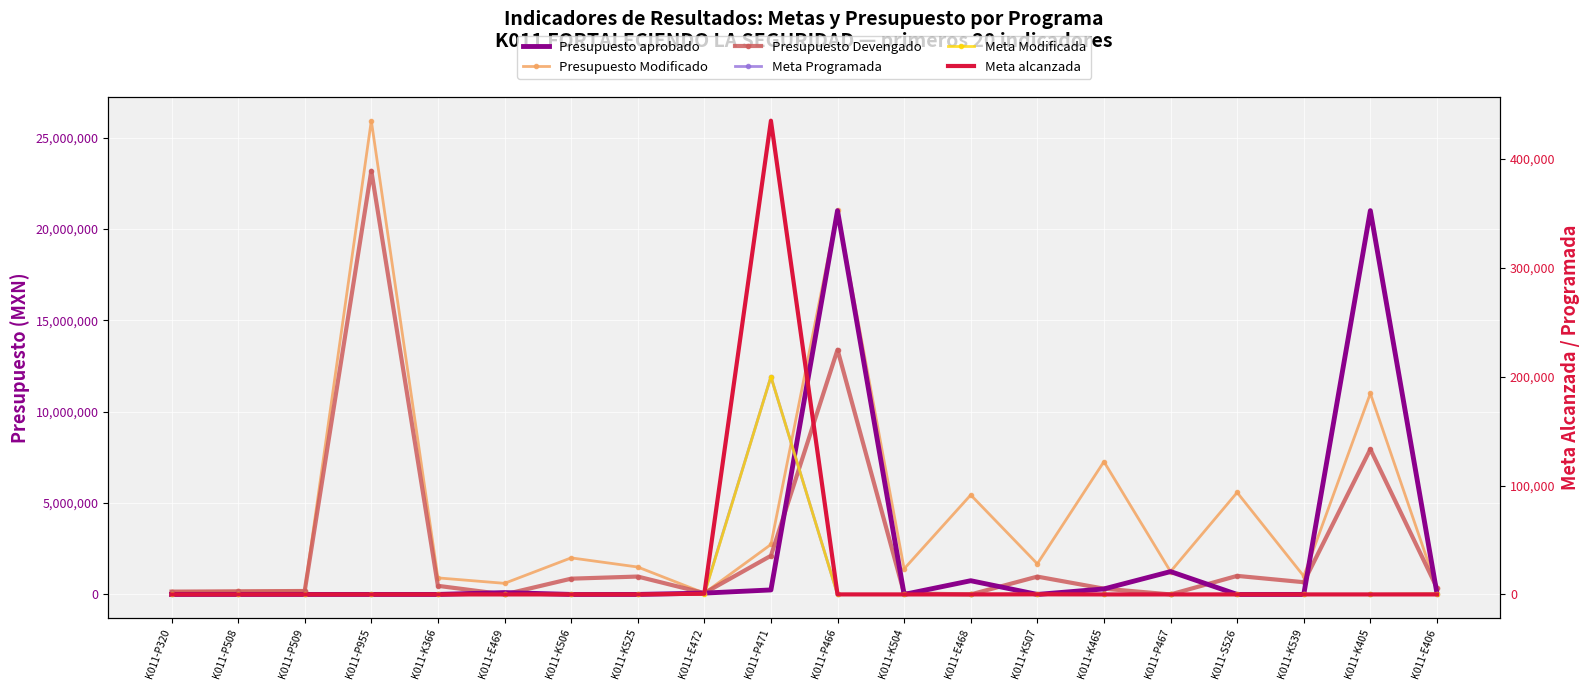

What is the maximum value for Presupuesto Modificado?

25922279.3